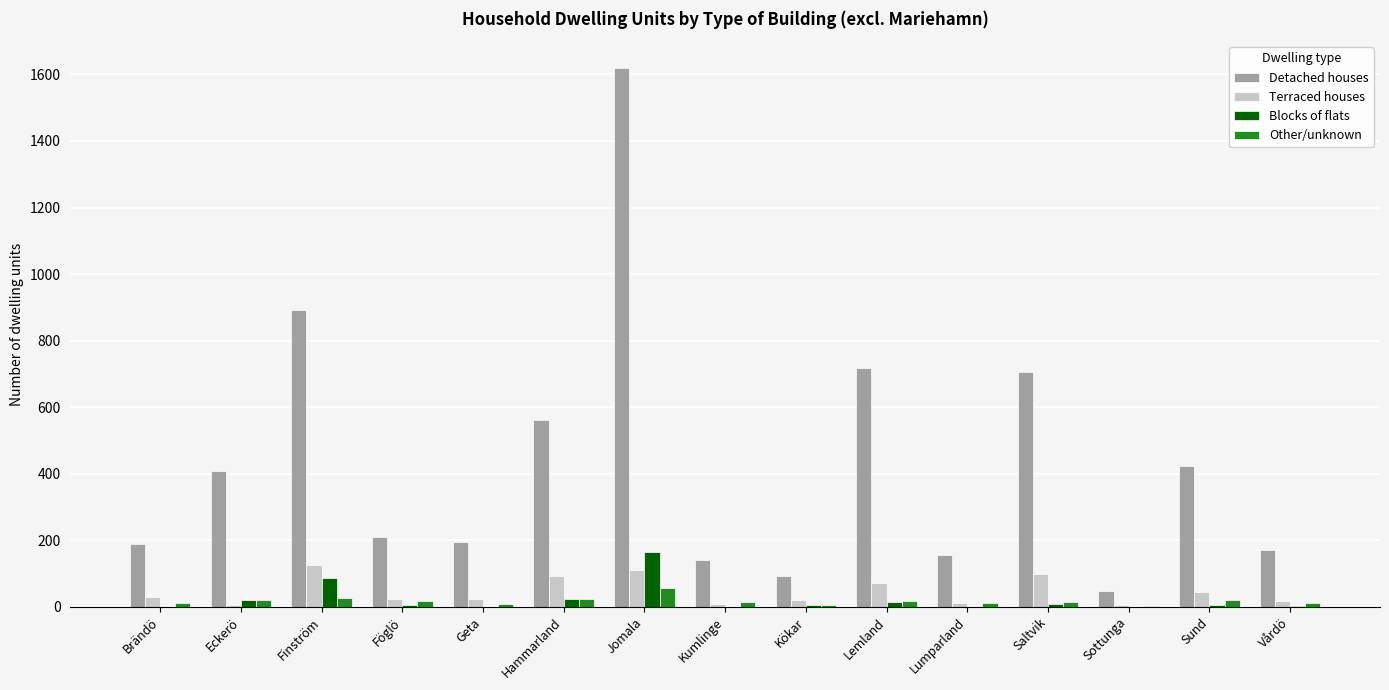

The Blocks of flats series shows 0 at Geta. True or false?

True